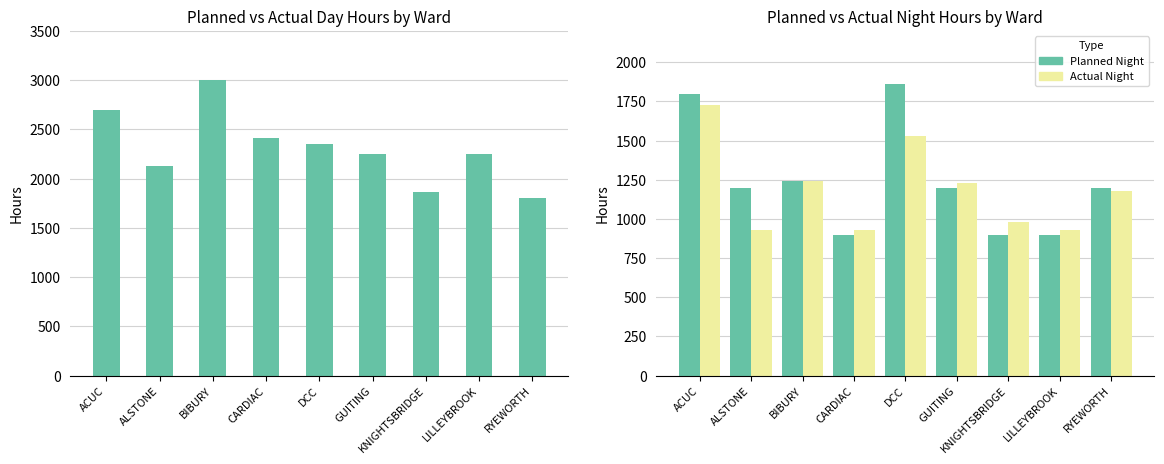

Which series has the widest spread of values?

Planned Day Hours